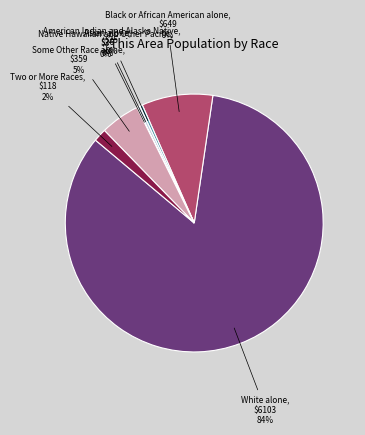

Is it true that Some Other Race alone, $359 is 18% of the pie?

False